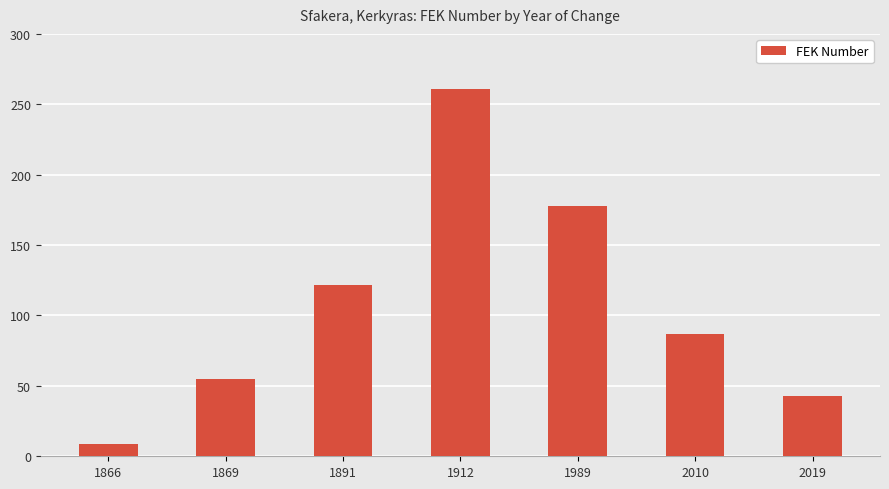

List the labels in order of value, largest first.

1912, 1989, 1891, 2010, 1869, 2019, 1866